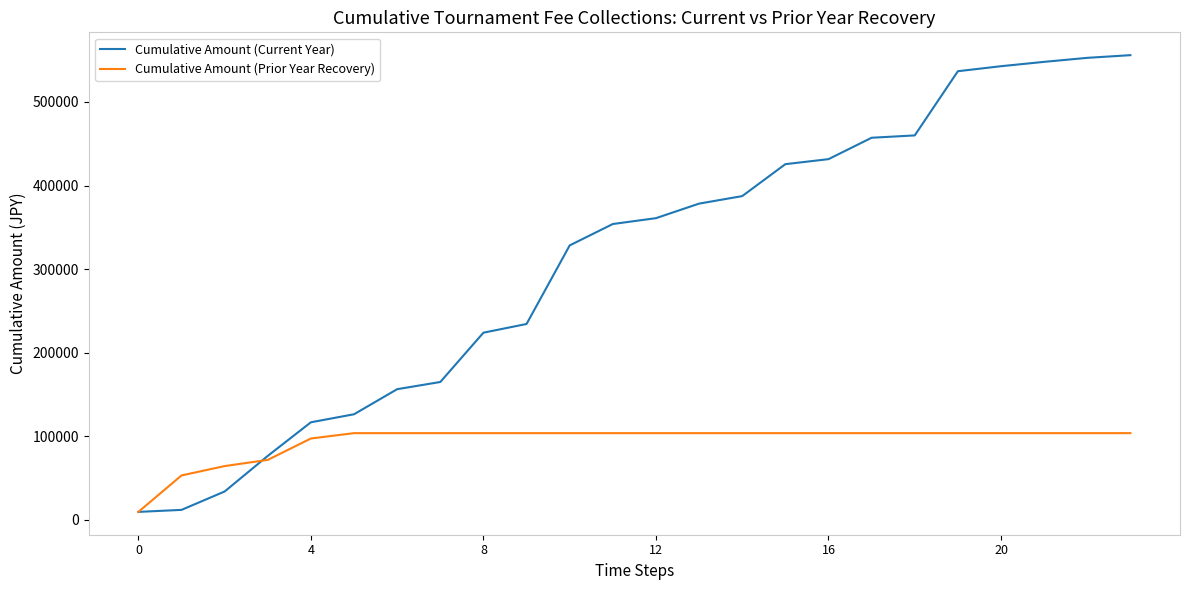

Rank the series by their maximum value, from lowest to highest.

Cumulative Amount (Prior Year Recovery), Cumulative Amount (Current Year)